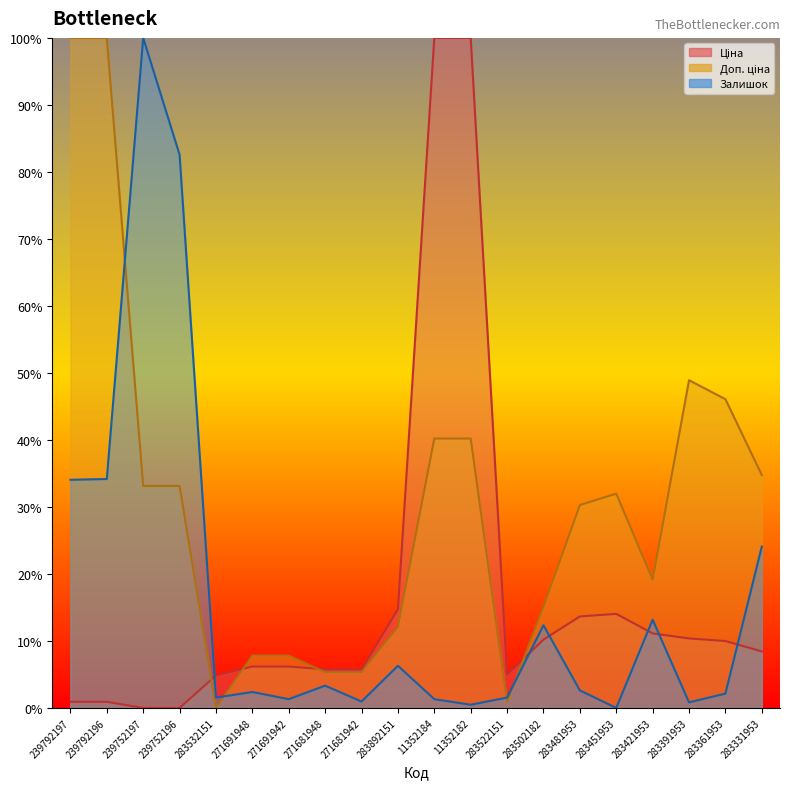

How many series are shown in this chart?

3